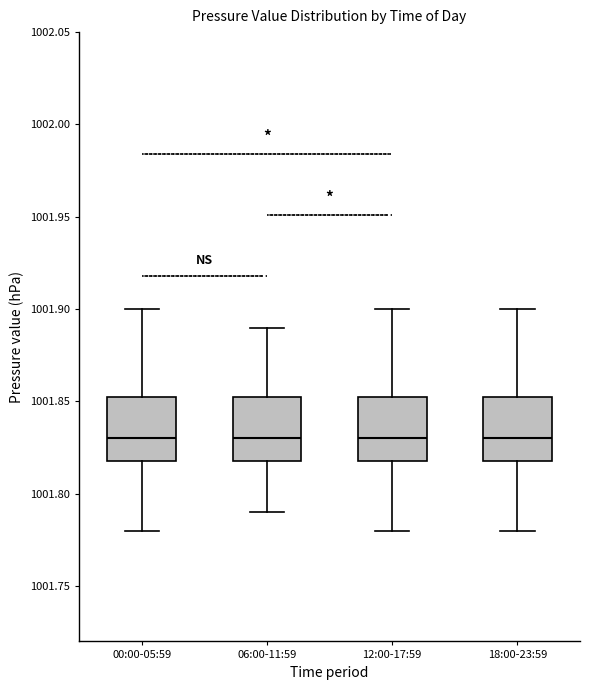

Reading left to right, read every box against the y-axis: the position of its median line, the range the box covers, and the ends of its whiskers. The values are not printed on the chart, so give them approximately, as read against the axis.

00:00-05:59: median 1001.830, box 1001.820 to 1001.855, whiskers 1001.780 to 1001.900
06:00-11:59: median 1001.830, box 1001.820 to 1001.855, whiskers 1001.790 to 1001.890
12:00-17:59: median 1001.830, box 1001.820 to 1001.855, whiskers 1001.780 to 1001.900
18:00-23:59: median 1001.830, box 1001.820 to 1001.855, whiskers 1001.780 to 1001.900